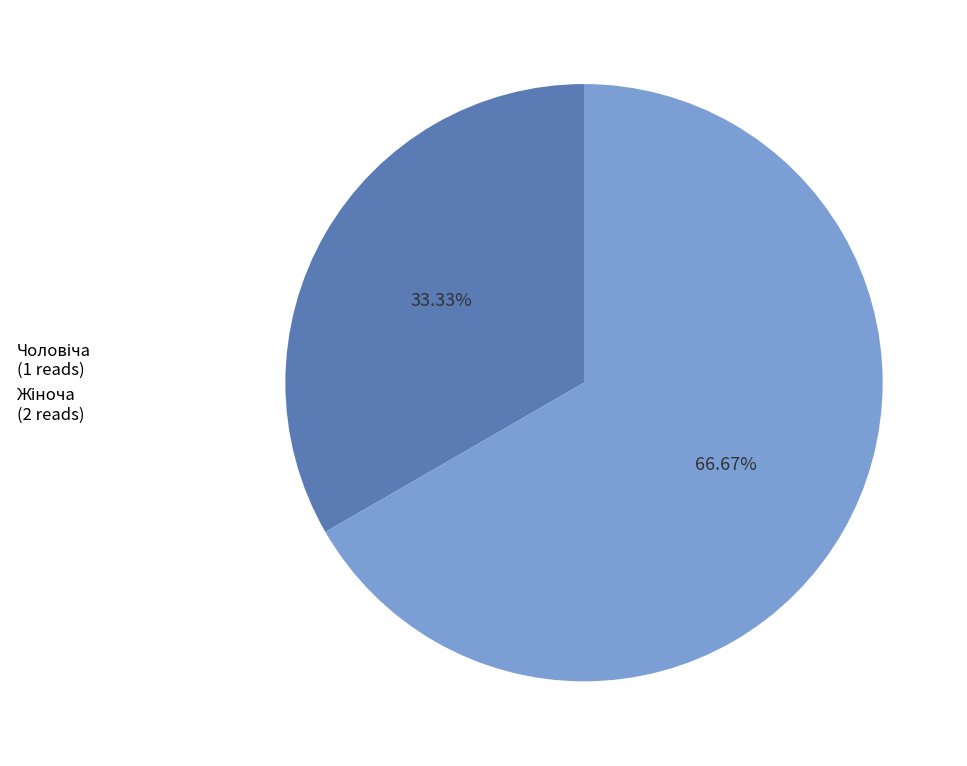

Count the number of slices in the pie.

2